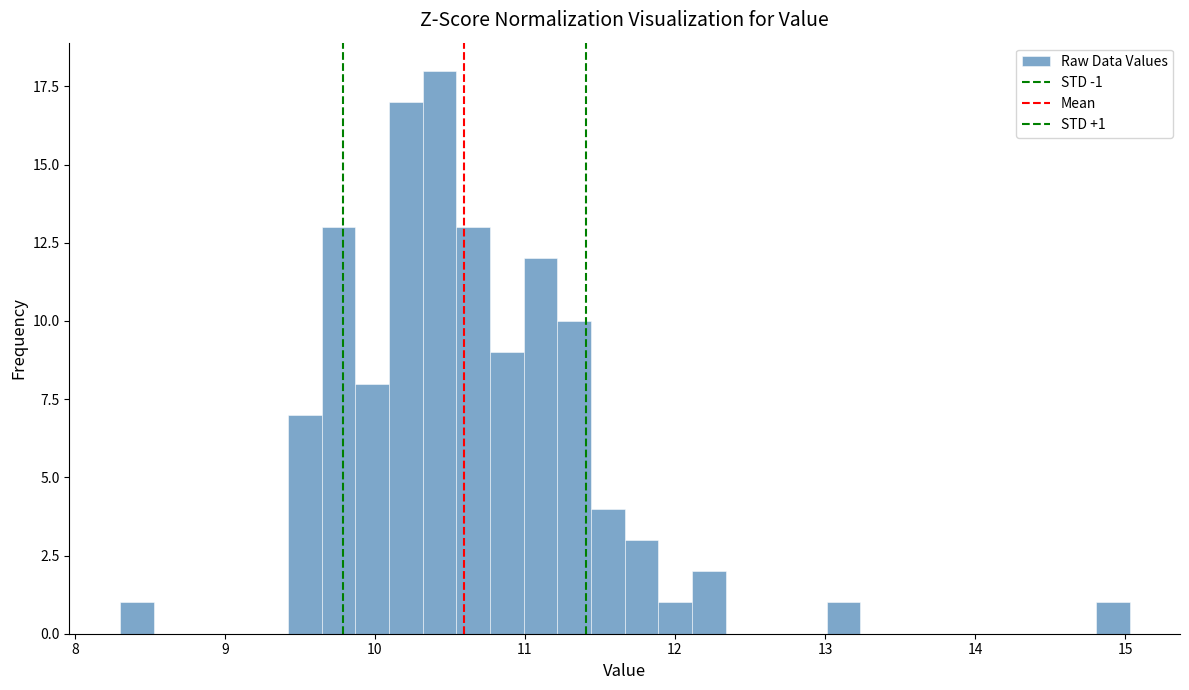

Read against the x-axis, roughly where is the centre of the tallest bar?

10.4